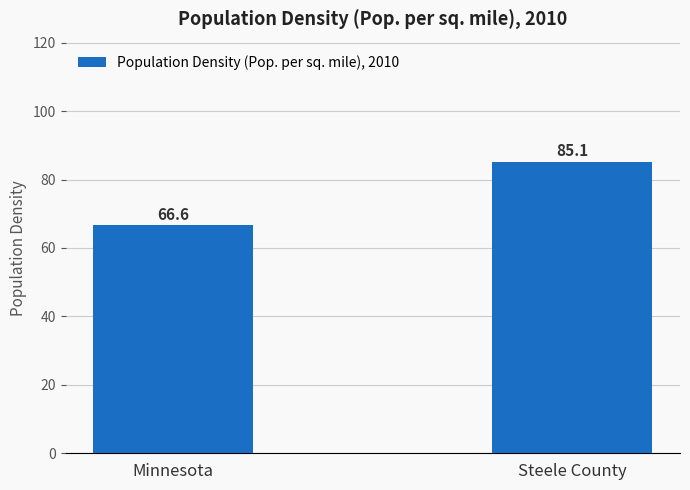

Reading right to left, what are all the values shown in this chart?

Steele County=85.1	Minnesota=66.6